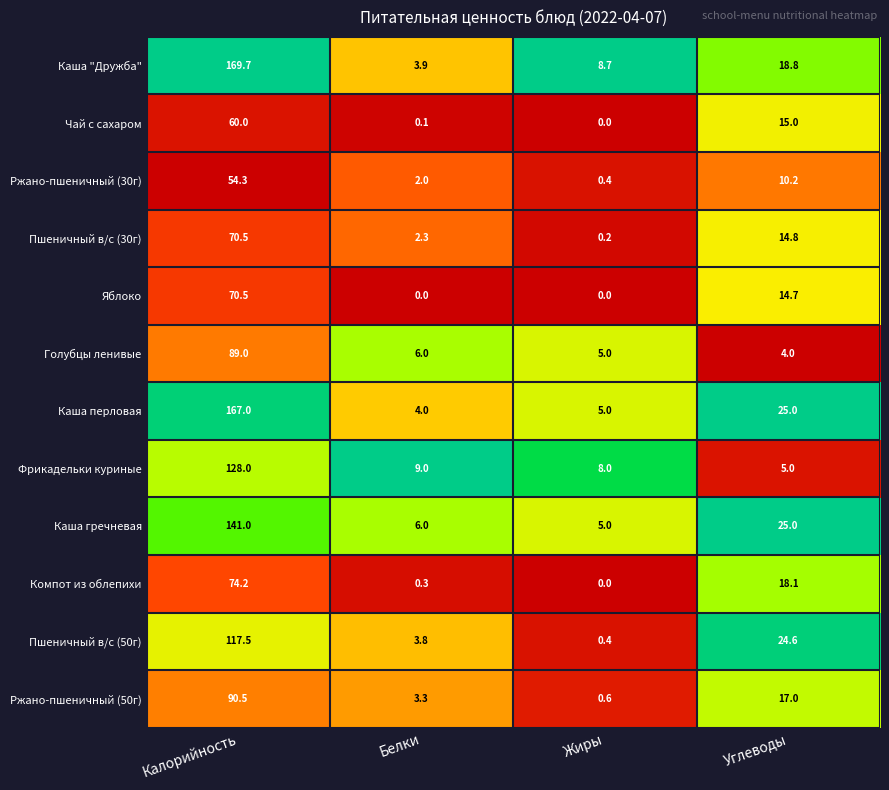

At which category is the sum across all series the highest?

Калорийность